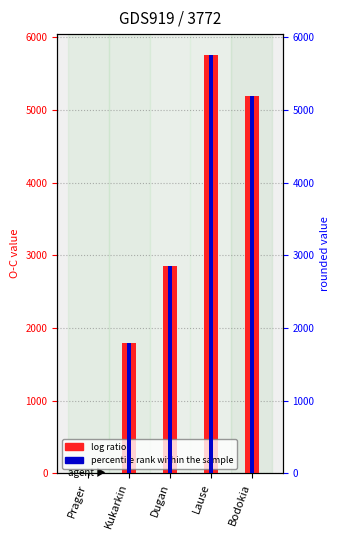

How many data points does each series have?

5